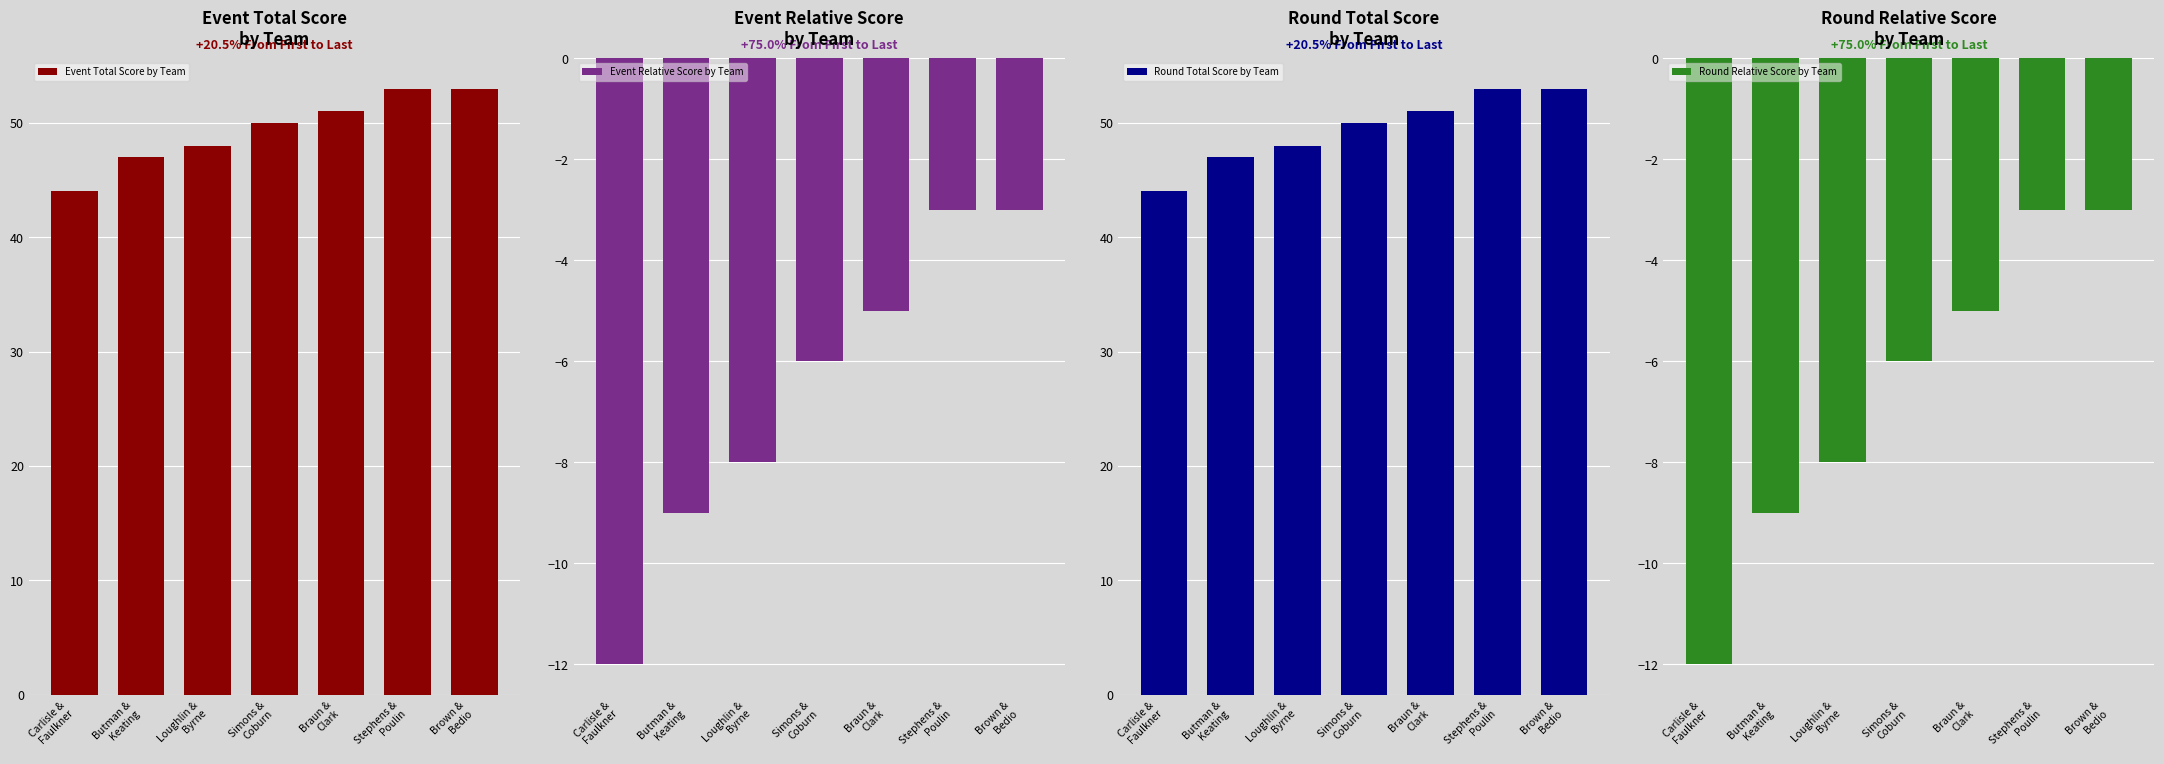

Where does the Event Total Score by Team series first go above 50?

Braun &
Clark